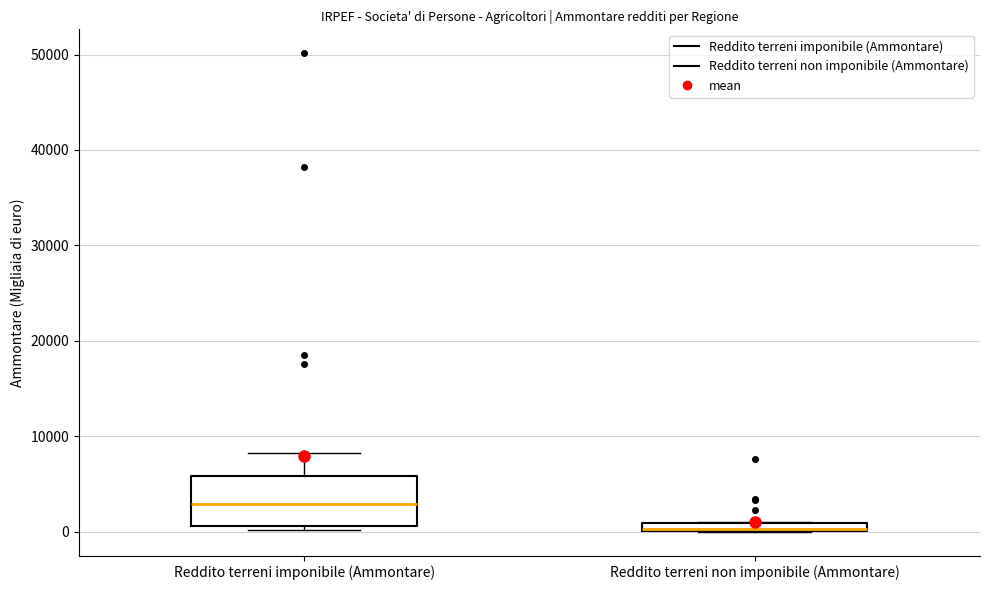

Which box is the tallest, from its lower edge to its upper edge?

Reddito terreni imponibile (Ammontare)